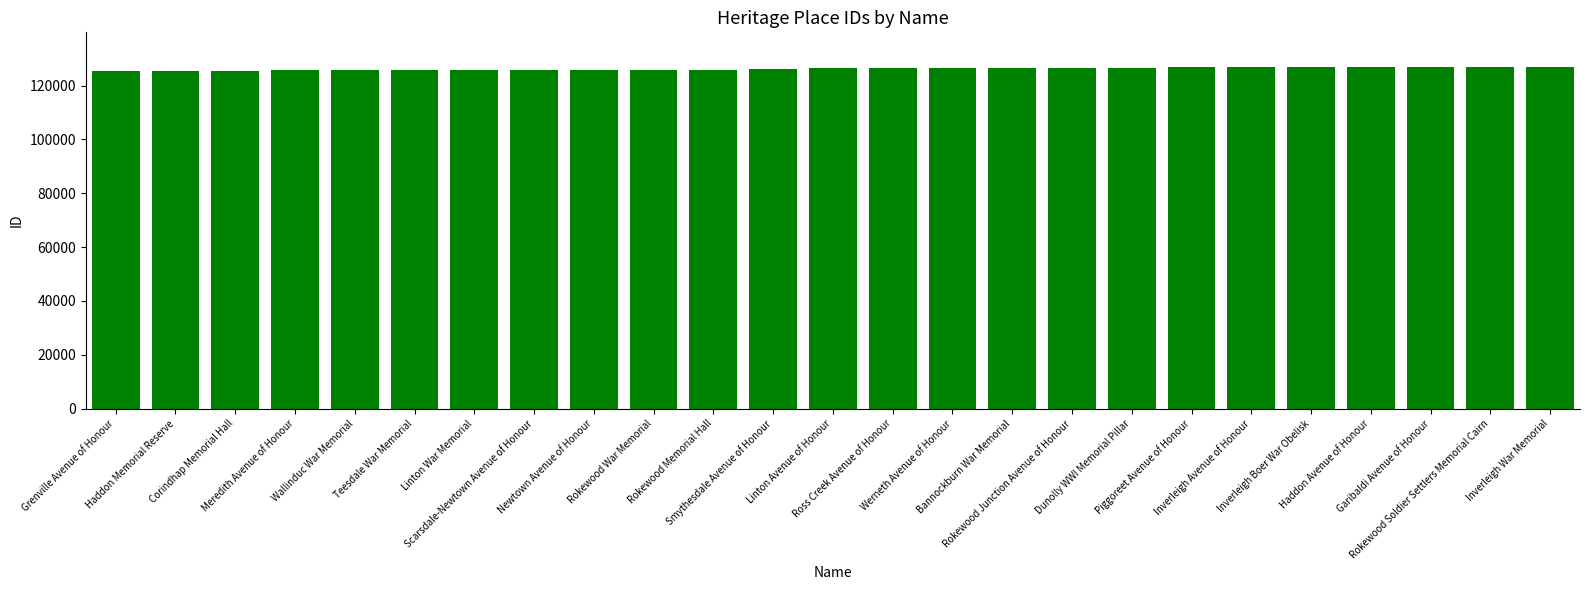

What is the minimum value shown in the chart?

125398